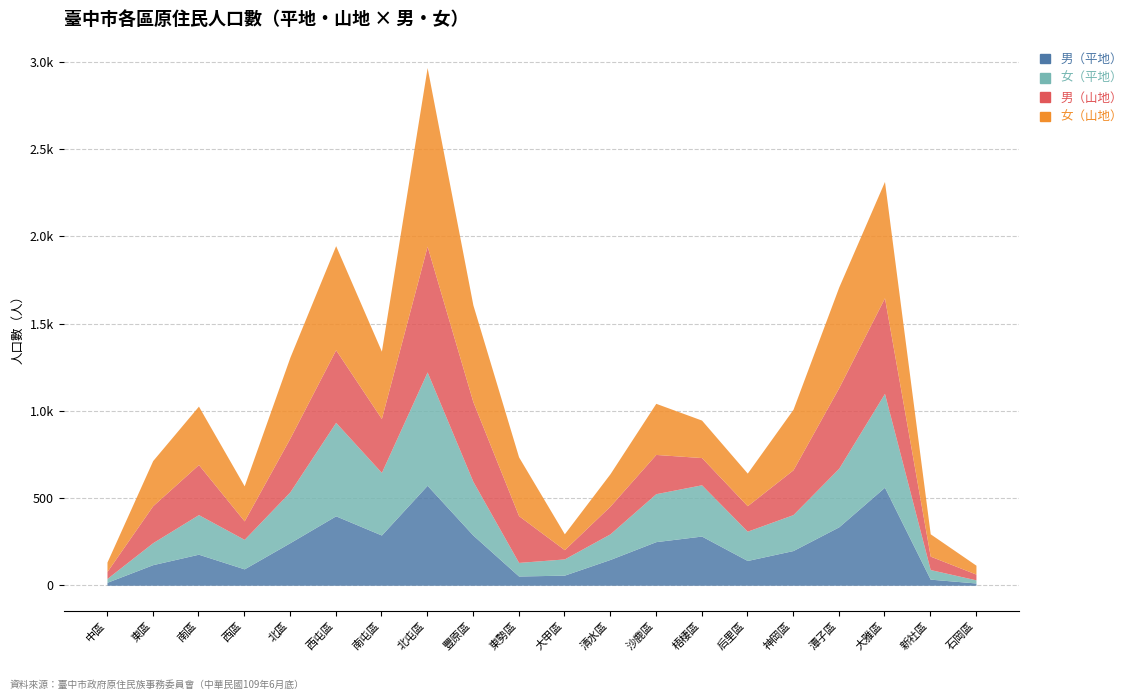

Between which two adjacent categories do 男（山地） and 女（平地） first intersect?

南區 and 西區